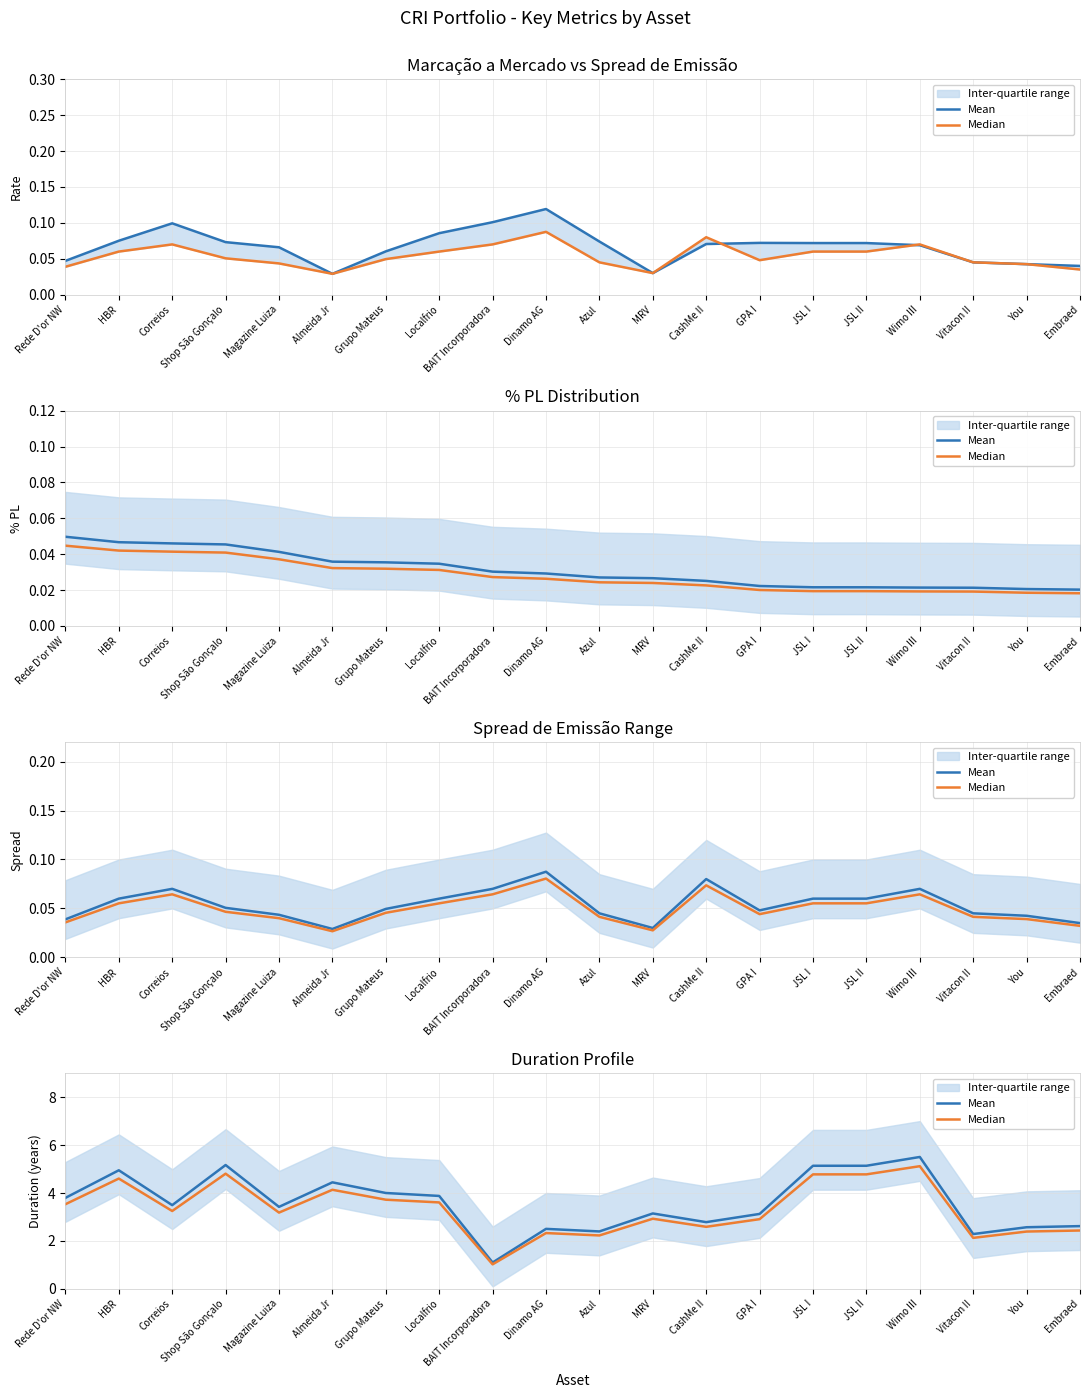

Reading right to left, extract all data points from this chart.

Mean: 2.6	2.6	2.3	5.5	5.1	5.1	3.1	2.8	3.1	2.4	2.5	1.1	3.9	4.0	4.4	3.4	5.2	3.5	5.0	3.8
Median: 2.4	2.4	2.1	5.1	4.8	4.8	2.9	2.6	2.9	2.2	2.3	1.0	3.6	3.7	4.1	3.2	4.8	3.2	4.6	3.5